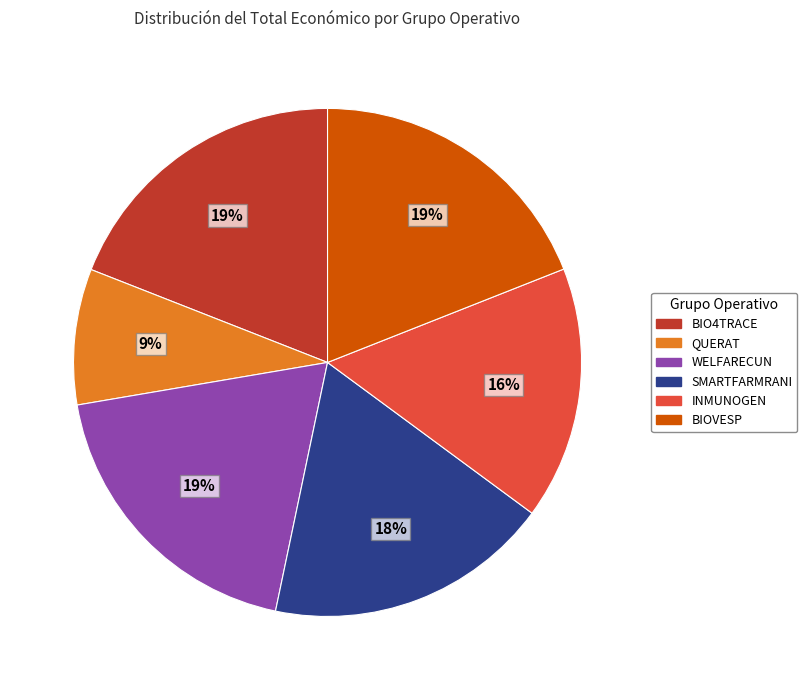

Is it true that SMARTFARMRANI is 18% of the pie?

True